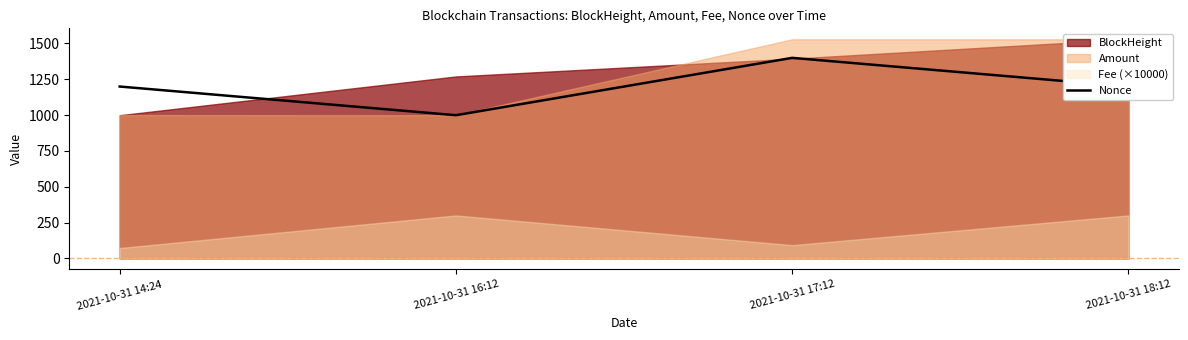

Is it true that the value at 2021-10-31 14:24 is 1199.0?

True